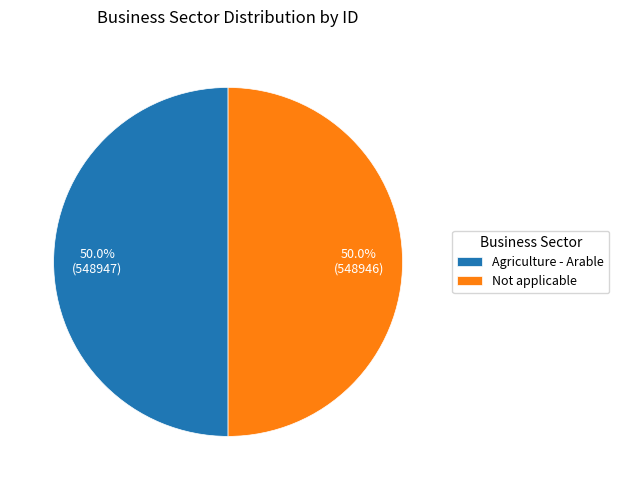

To the nearest percent, what percentage of the pie is Agriculture - Arable?

50%